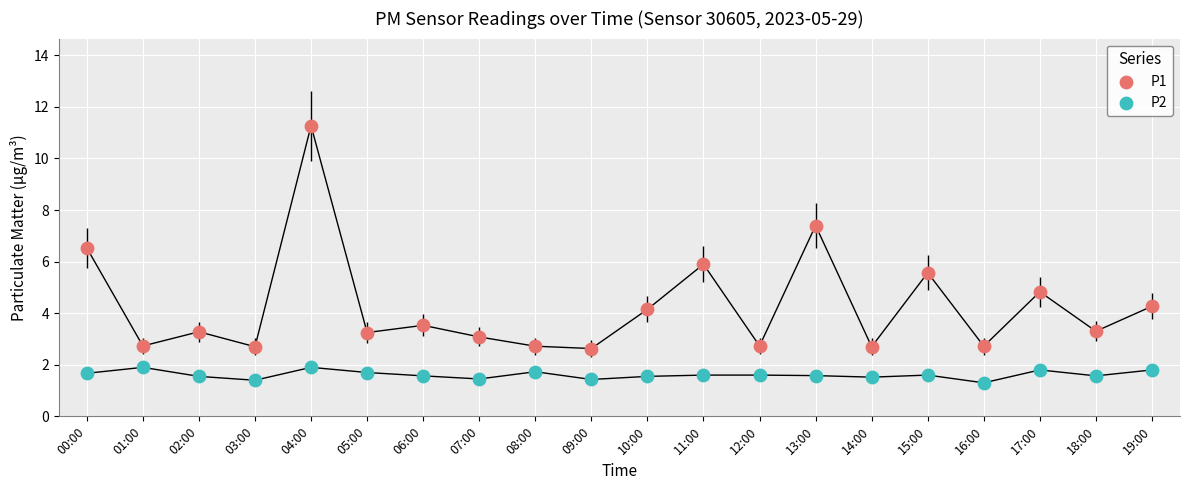

Does the chart have visible grid lines?

Yes